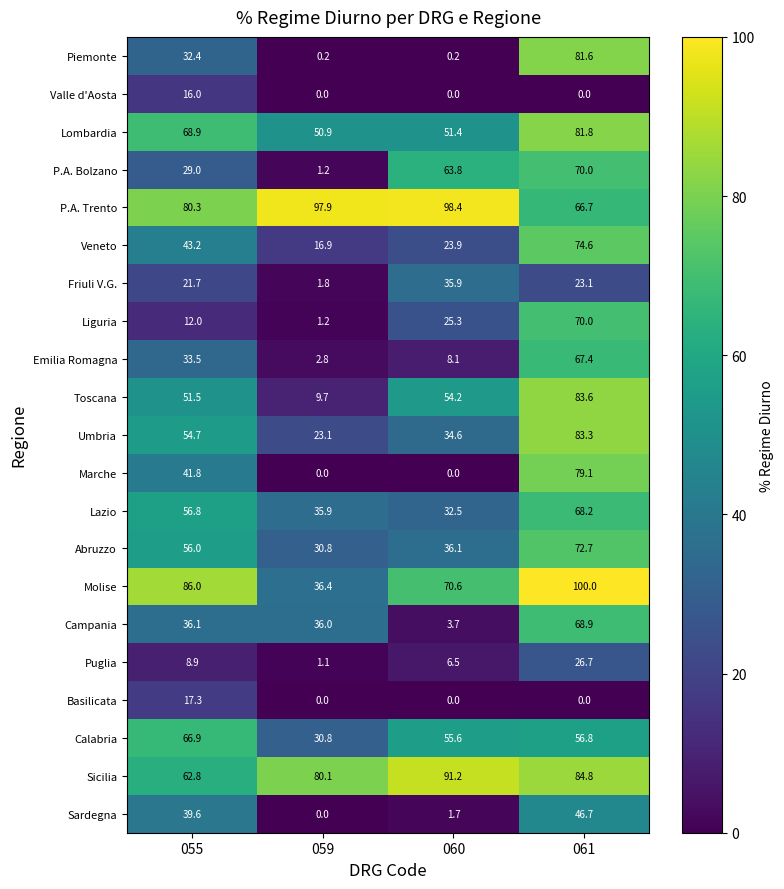

Count the number of data series in this chart.

21